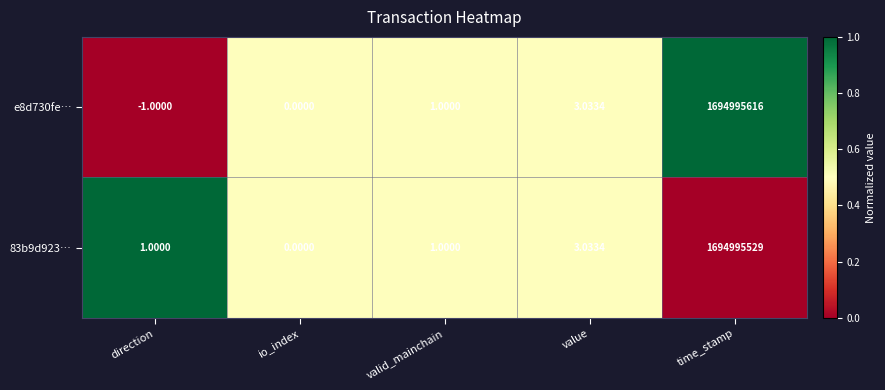

Is the value of e8d730fe… at io_index greater than the value of 83b9d923… at direction?

No